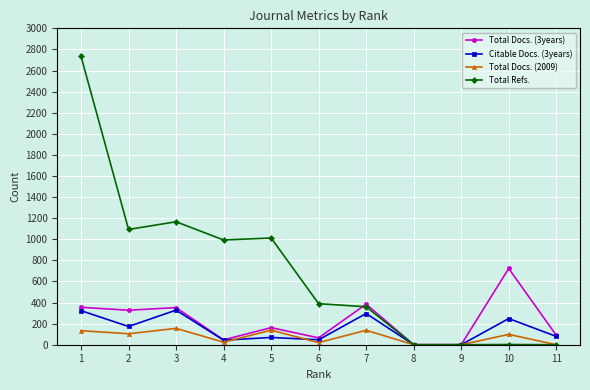

List the series in order of their peak value, highest first.

Total Refs., Total Docs. (3years), Citable Docs. (3years), Total Docs. (2009)